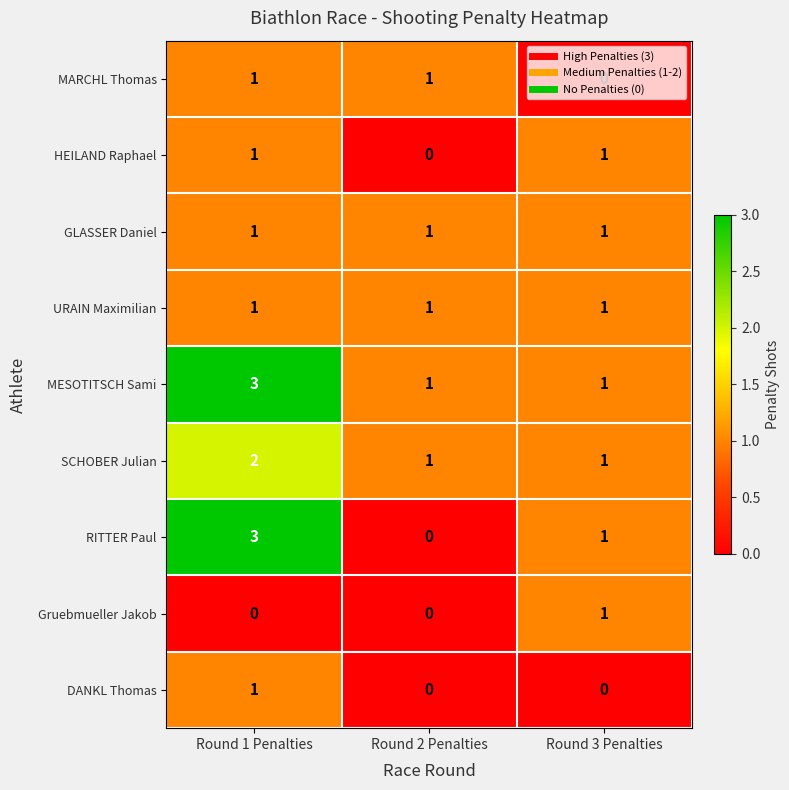

The URAIN Maximilian series shows 1 at Round 2 Penalties. True or false?

True